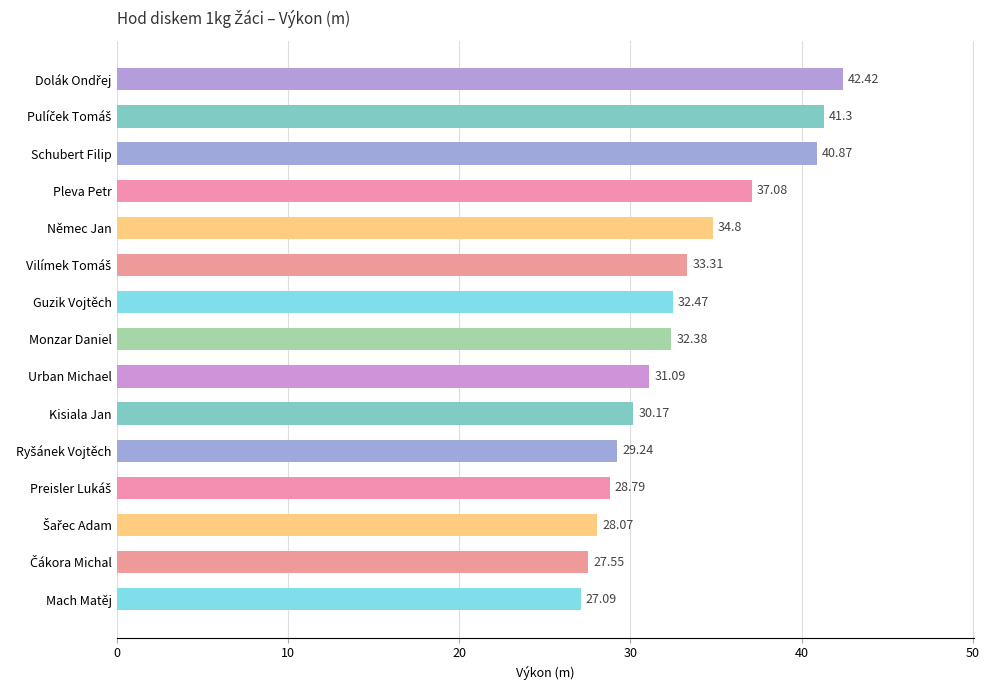

What is the sum of the values at Guzik Vojtěch and Mach Matěj?

59.6